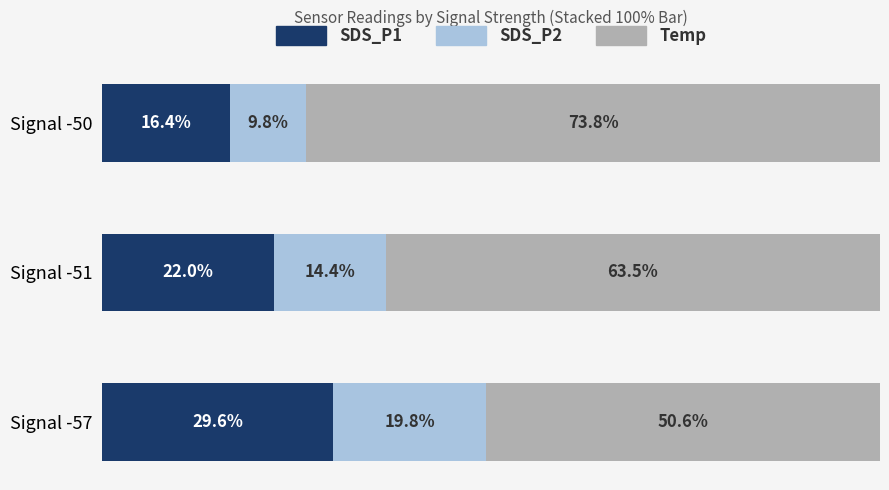

At which label is SDS_P1 closest to 23?

Signal -51